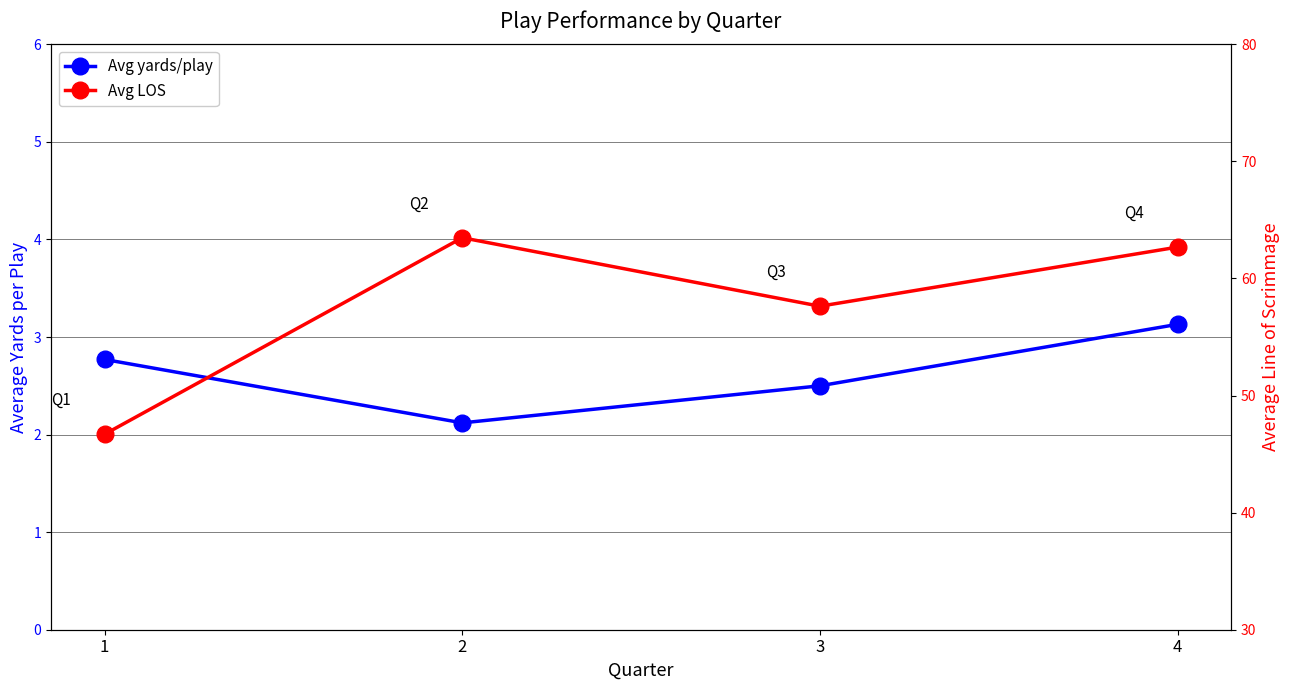

What is the difference between the maximum and minimum values in the Avg LOS series?

16.8